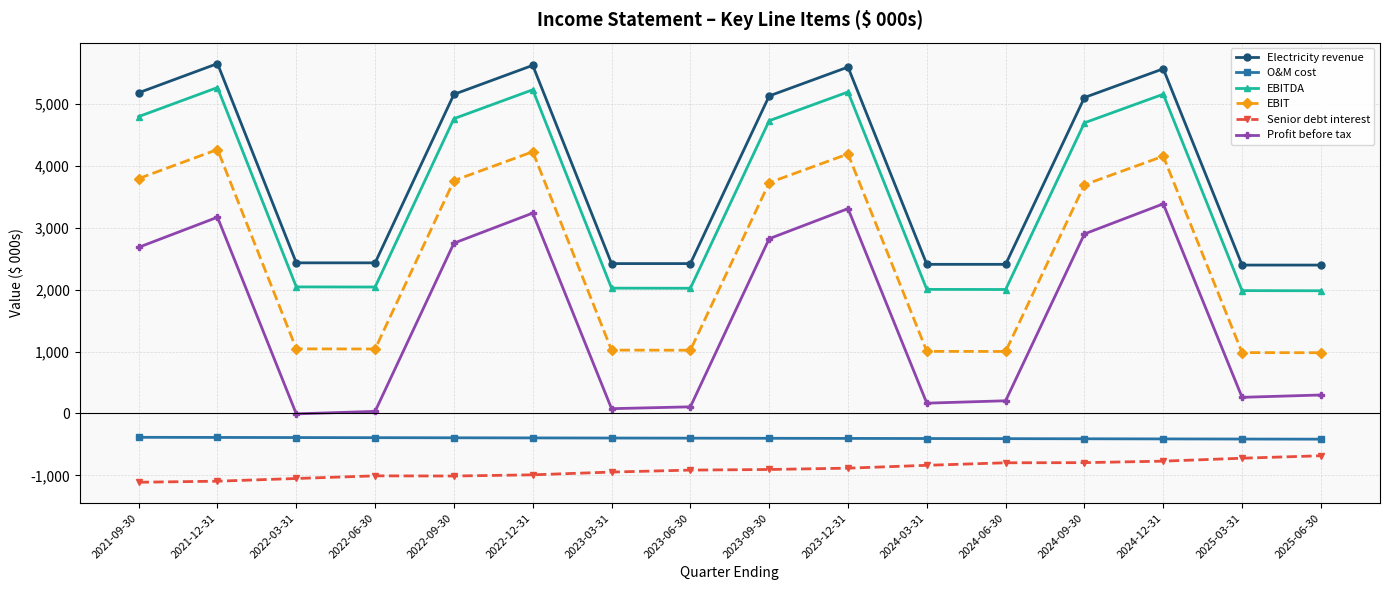

True or false: EBIT and Senior debt interest cross at least once.

False